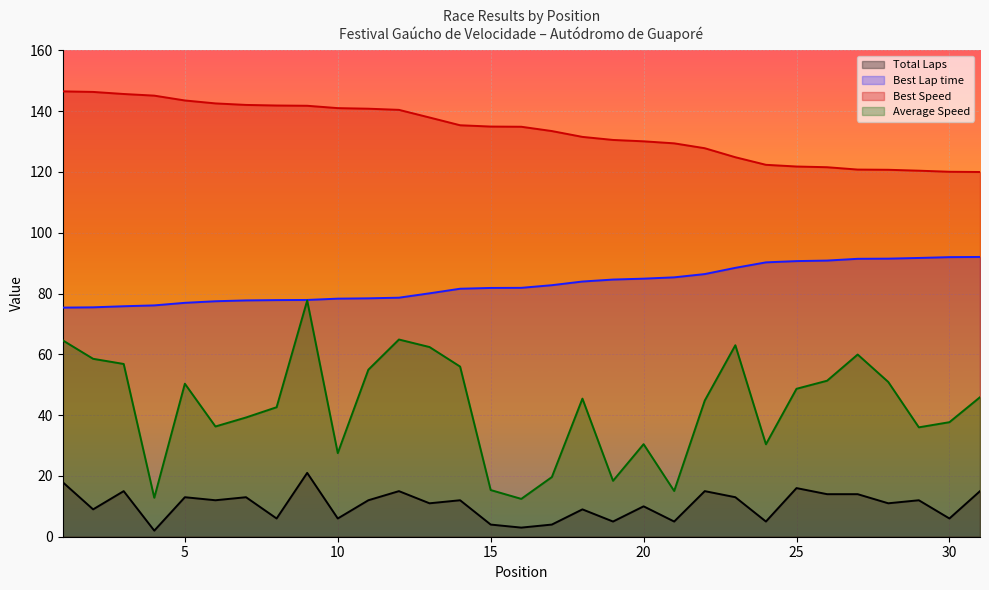

What is the spread (max minus min) of values at 15?

130.9